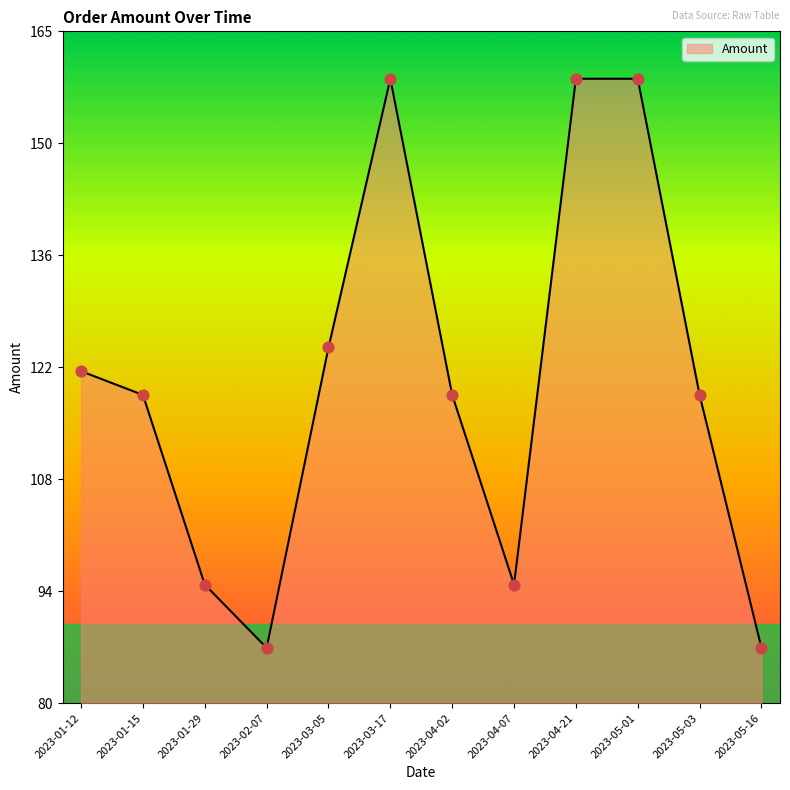

Between 2023-04-21 and 2023-01-15, which is larger?

2023-04-21